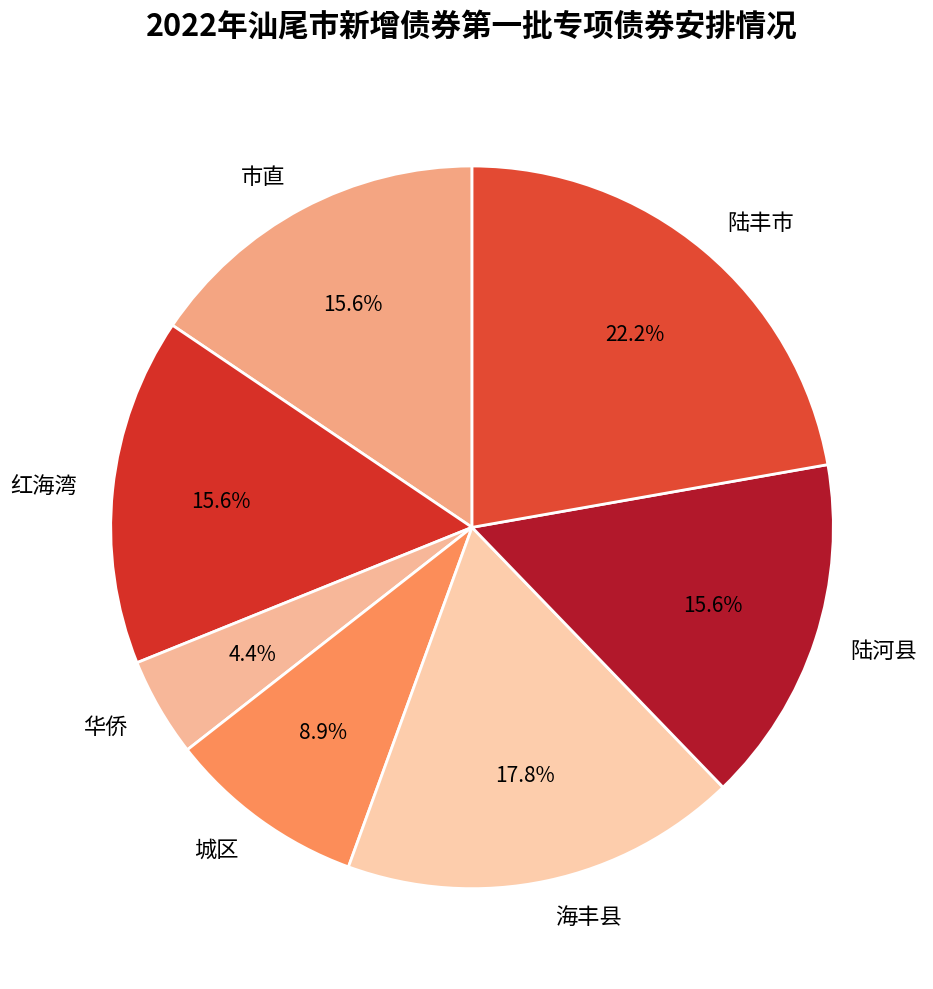

To the nearest percent, what is the combined percentage of 市直 and 红海湾?

31%